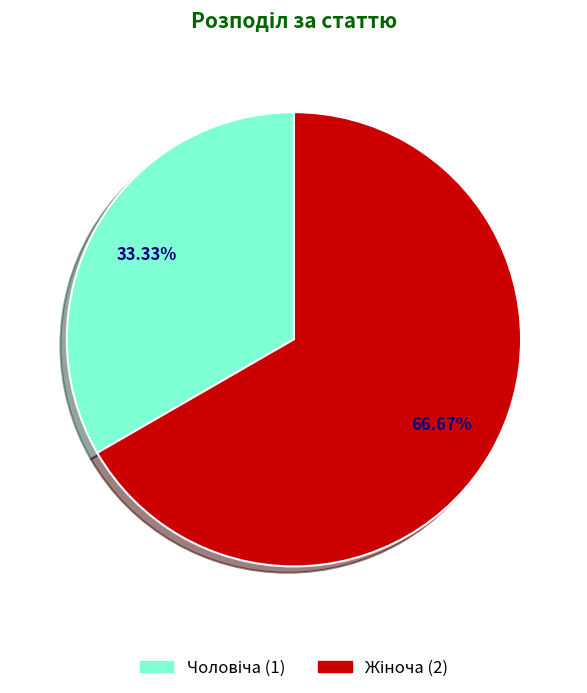

How many slices are in this pie chart?

2